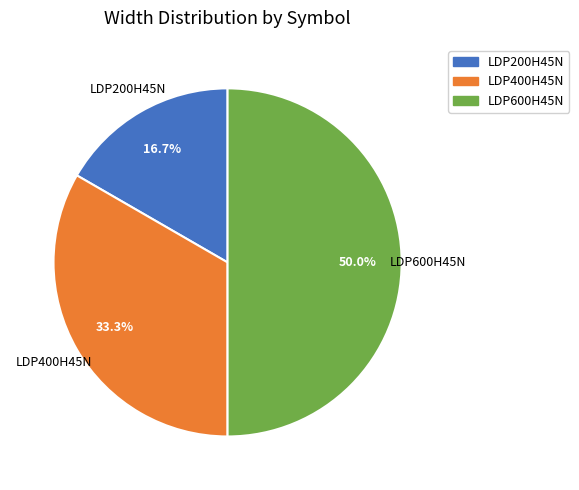

Rank the categories by value from lowest to highest.

LDP200H45N, LDP400H45N, LDP600H45N